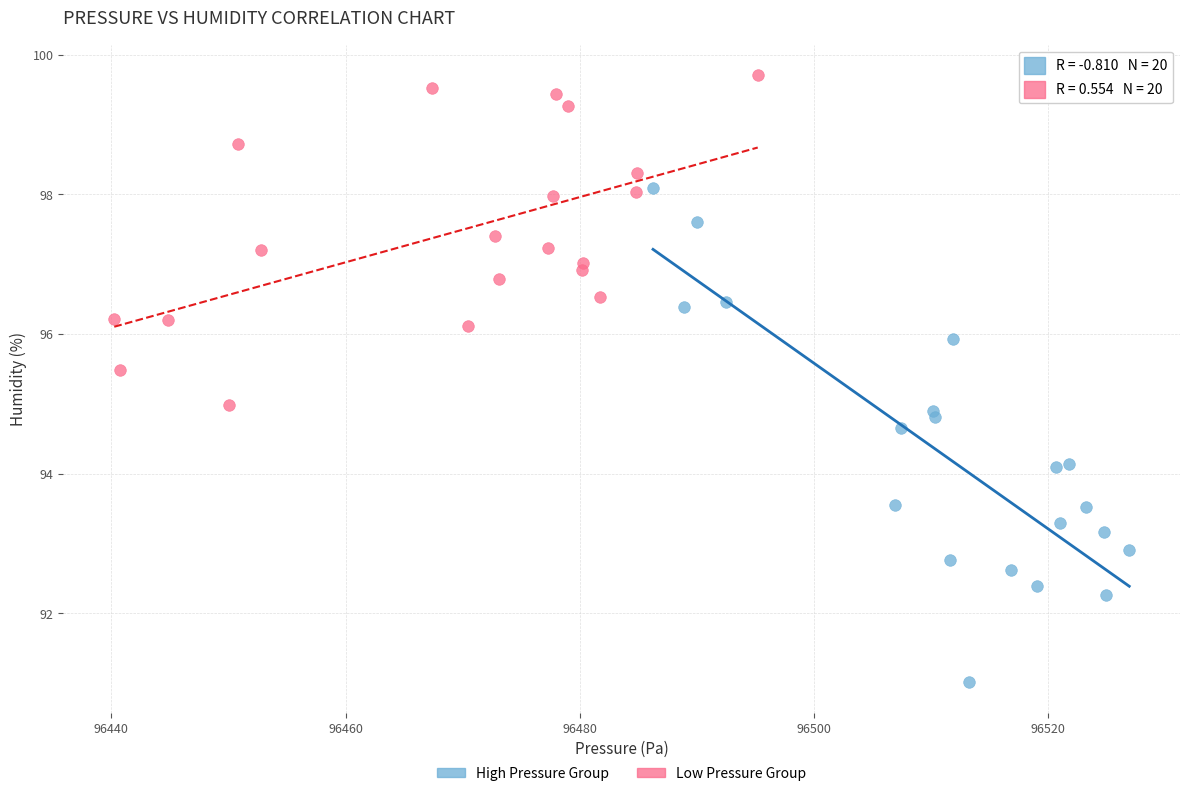

Which series reaches the minimum Y coordinate?

High Pressure Group